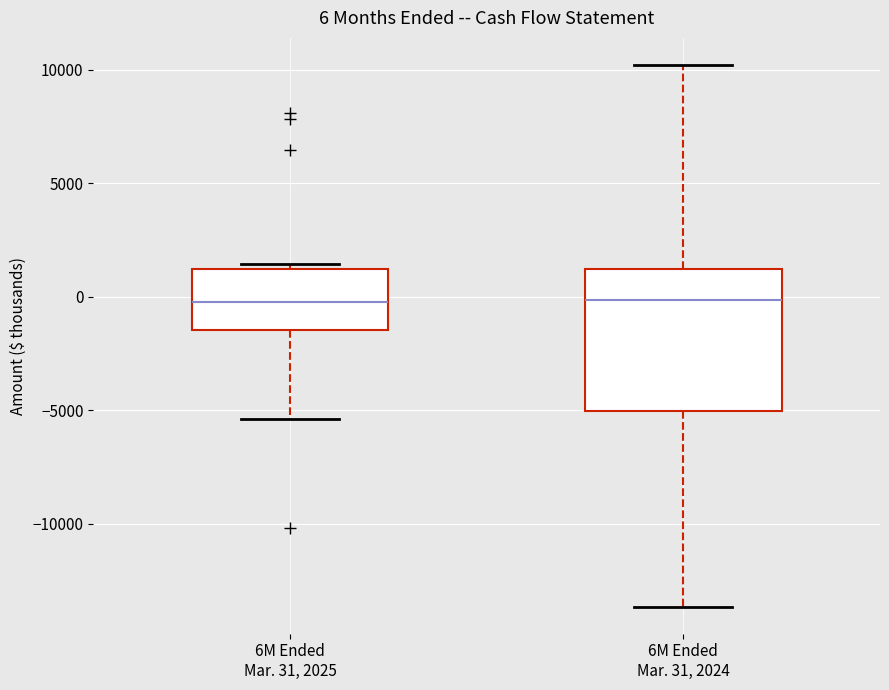

Comparing the boxes themselves (not the whiskers), which one is the tallest?

6M Ended Mar. 31, 2024